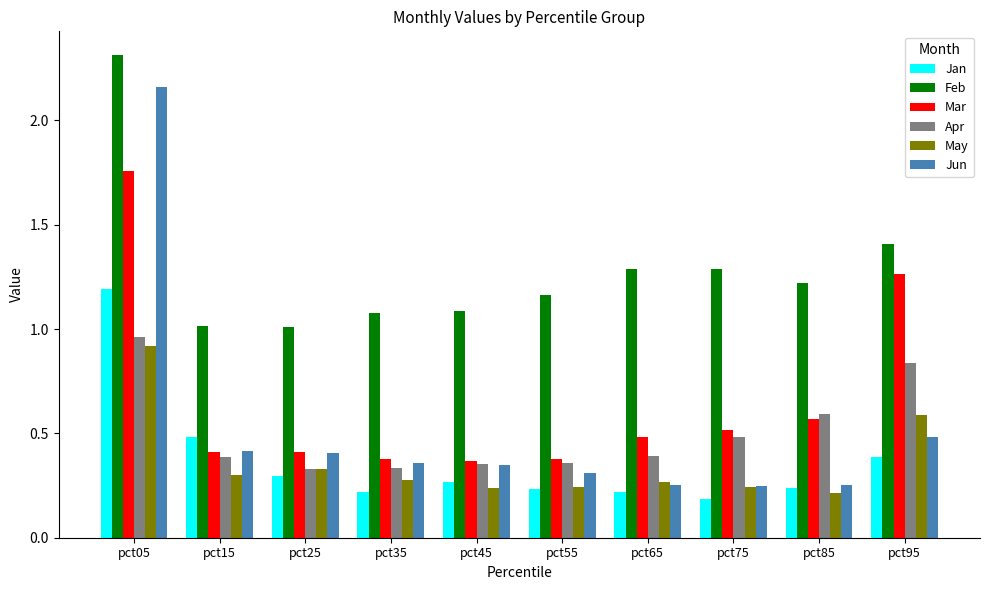

The Jan series shows 0.4 at pct35. True or false?

False